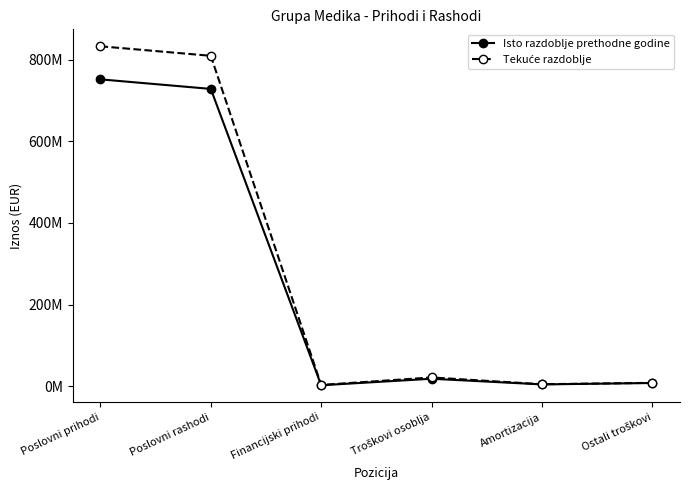

Is this an area chart (filled region under the line)?

No